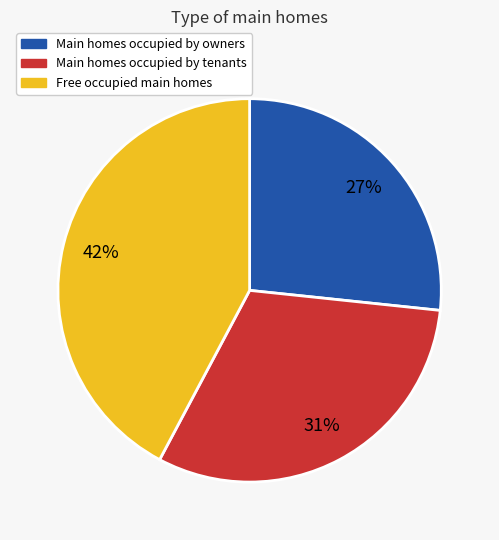

To the nearest percent, what is the average slice percentage?

33%